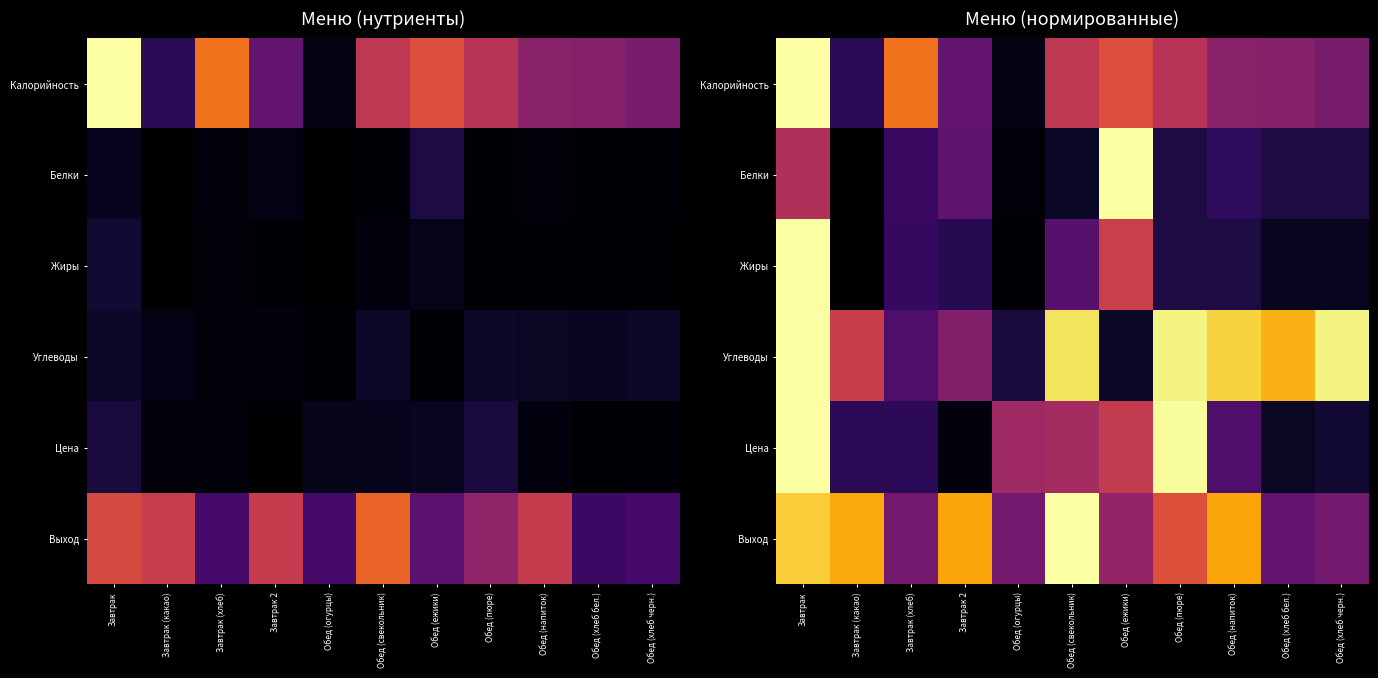

What is the spread (max minus min) of values at Обед (хлеб бел.)?

0.8